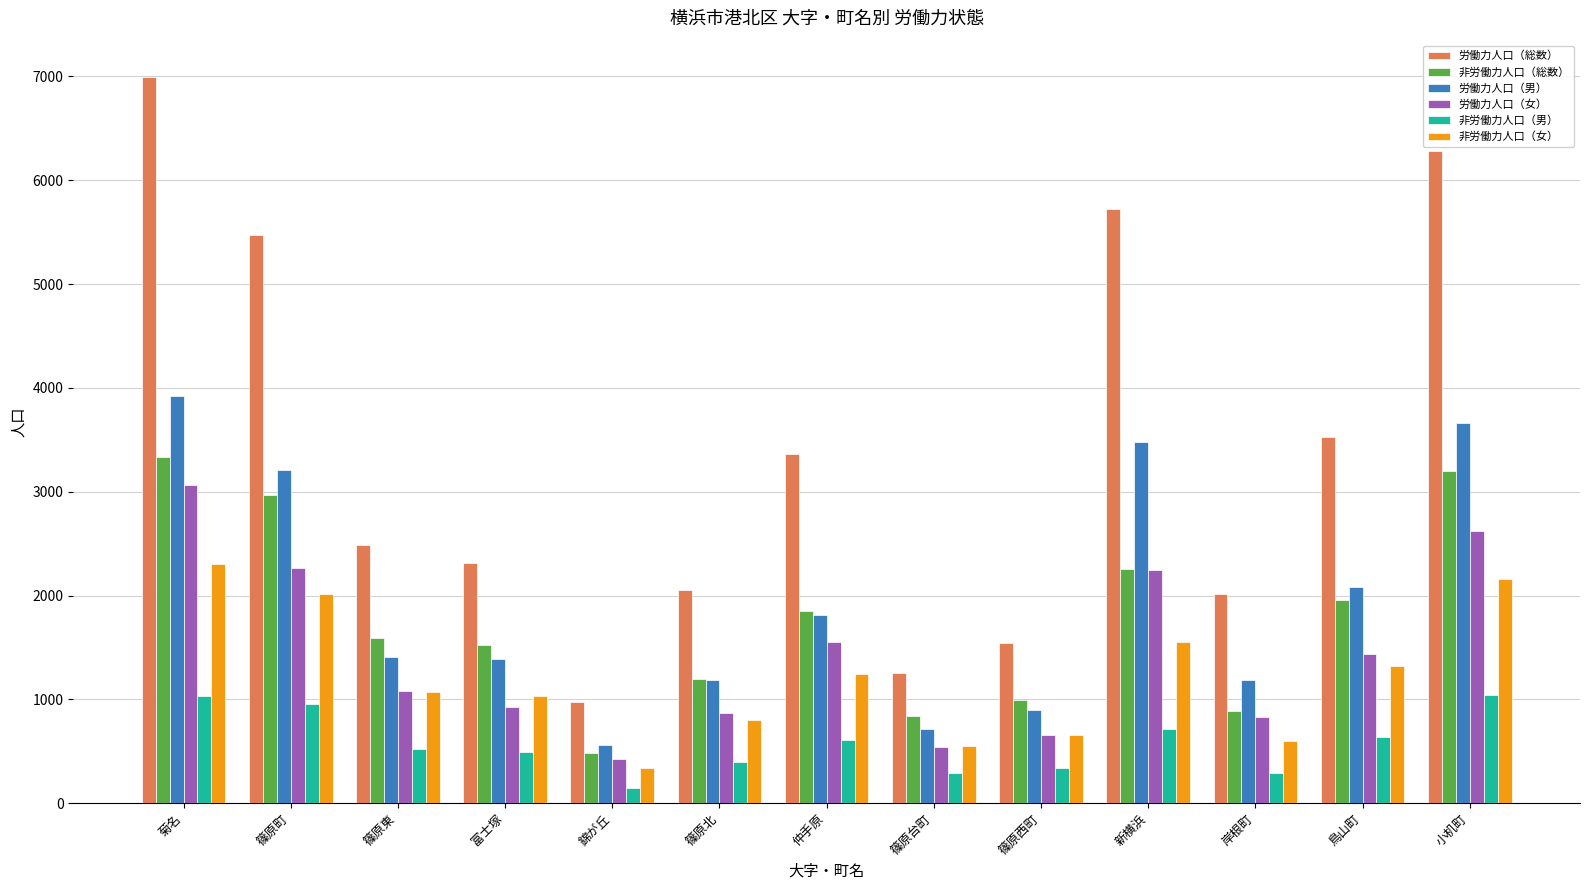

Which series changed the most between 篠原町 and 篠原東?

労働力人口（総数）